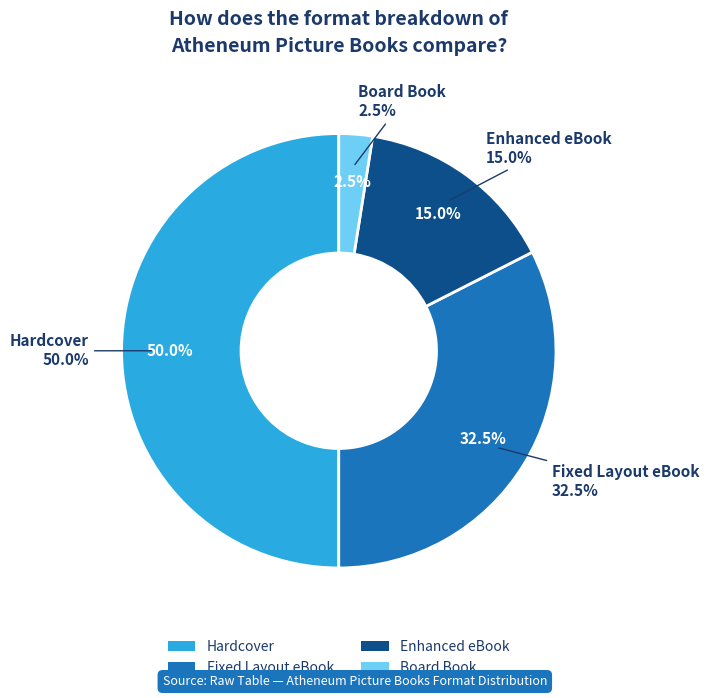

Which category has the smallest portion of the pie?

Board Book